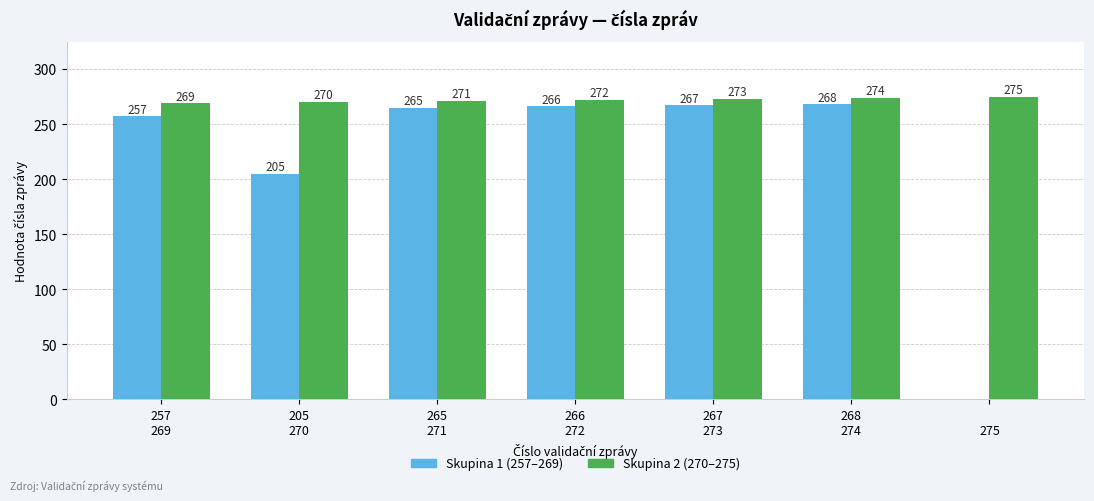

What is the highest value of the Skupina 1 (257–269) series?

268